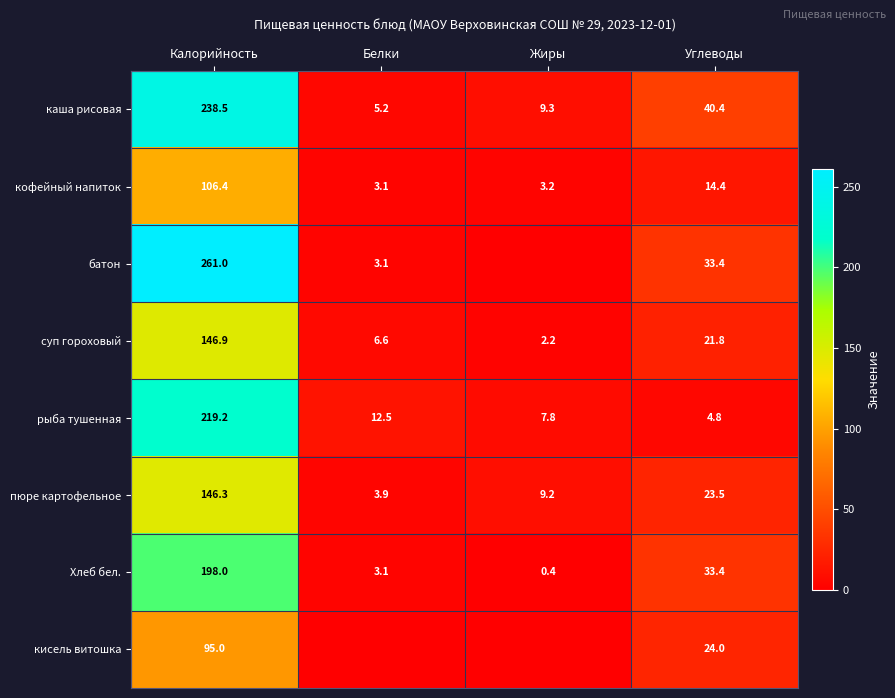

At which label does пюре картофельное reach its peak?

Калорийность